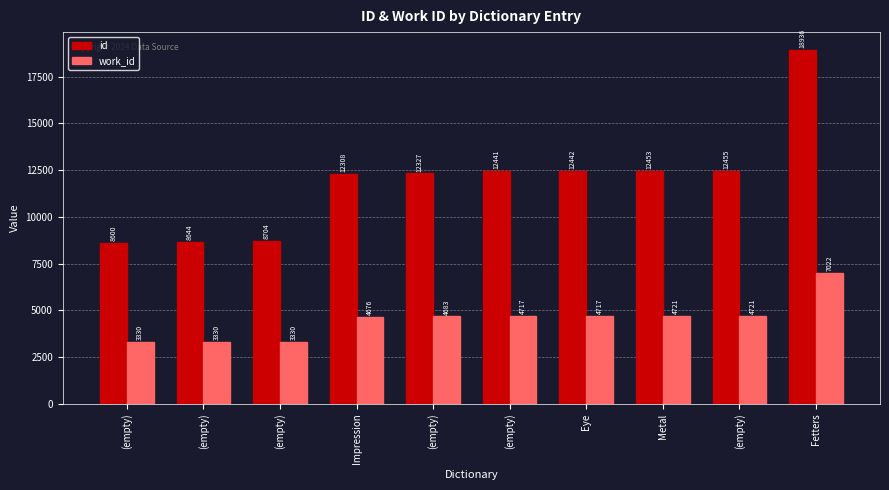

Reading right to left, extract all data points from this chart.

id: 18936	12455	12453	12442	12441	12327	12308	8704	8644	8600
work_id: 7022	4721	4721	4717	4717	4683	4676	3330	3330	3330